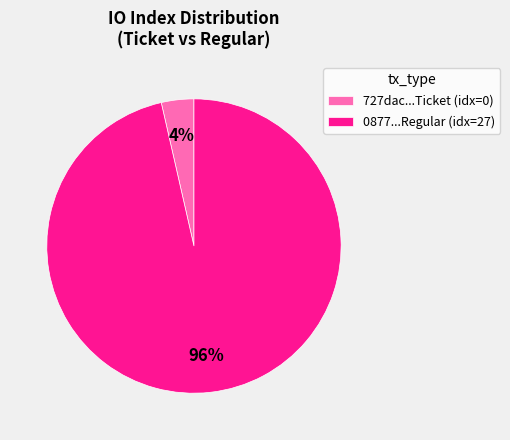

What percentage is the 0877...Regular (idx=27) slice, to the nearest percent?

96%